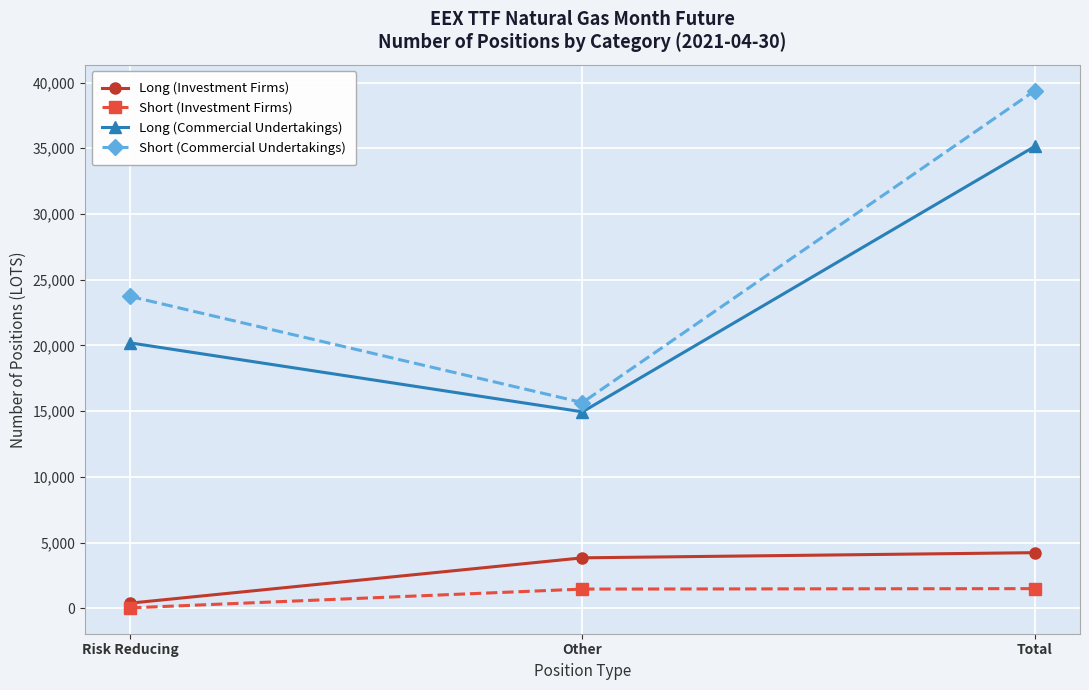

What is the sum of all Short (Commercial Undertakings) values?

78765.1